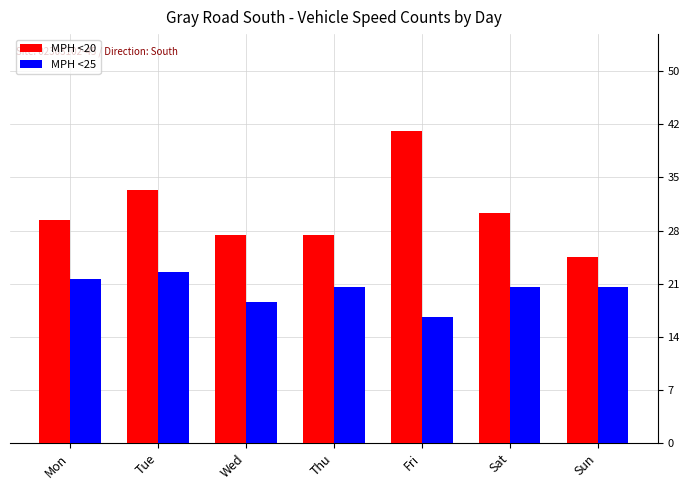

What is the sum of all MPH <25 values?

144